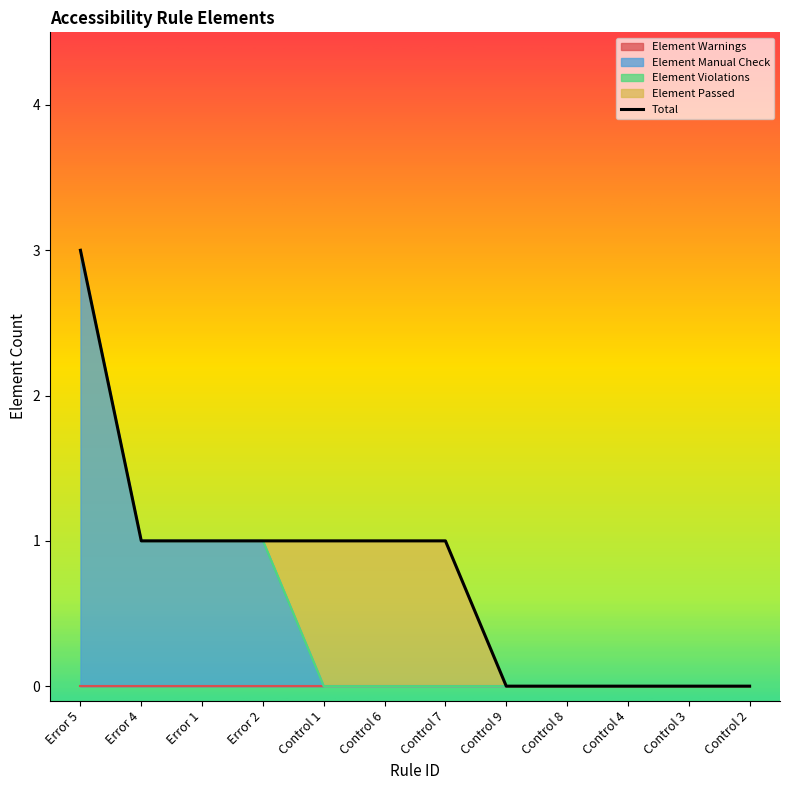

Between Control 1 and Error 2, which is larger?

Control 1